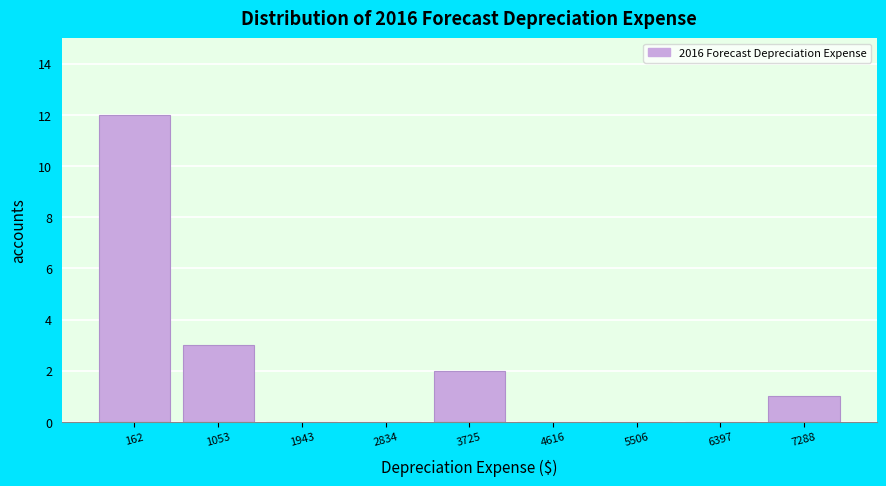

Reading right to left, extract all data points from this chart.

7288=1	6397=0	5506=0	4616=0	3725=2	2834=0	1943=0	1053=3	162=12